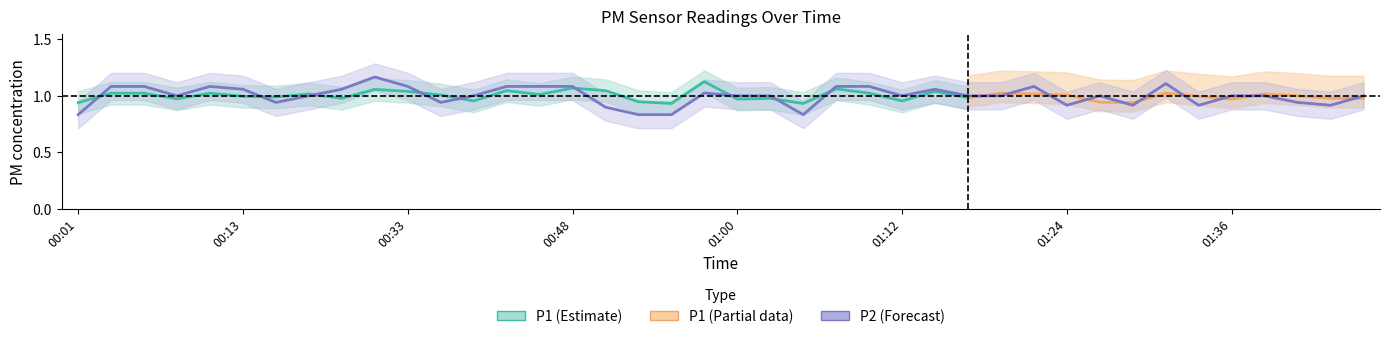

What is the difference between the values at 01:36 and 00:16?

0.1